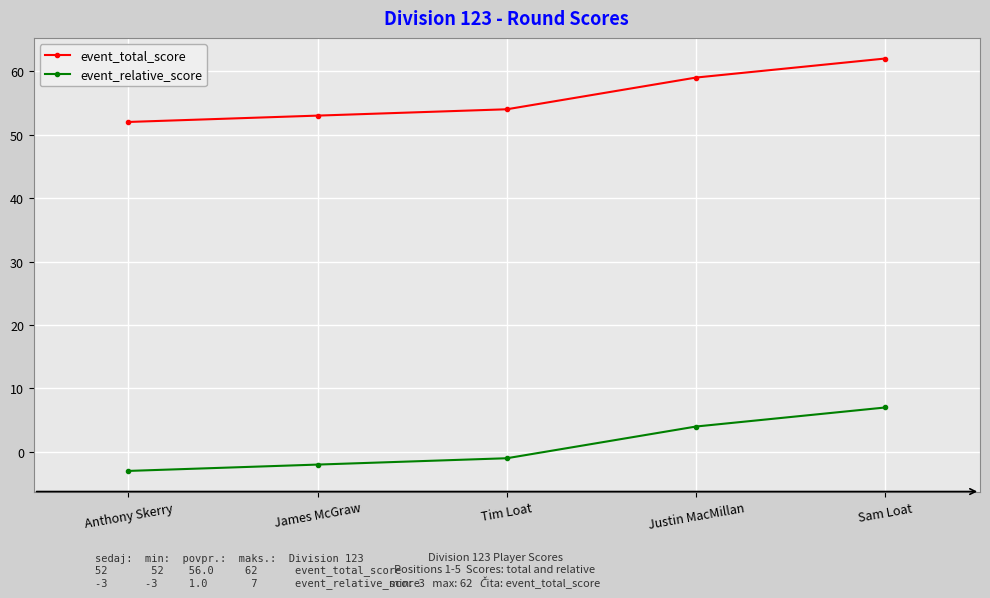

True or false: event_relative_score and event_total_score intersect in this chart.

False